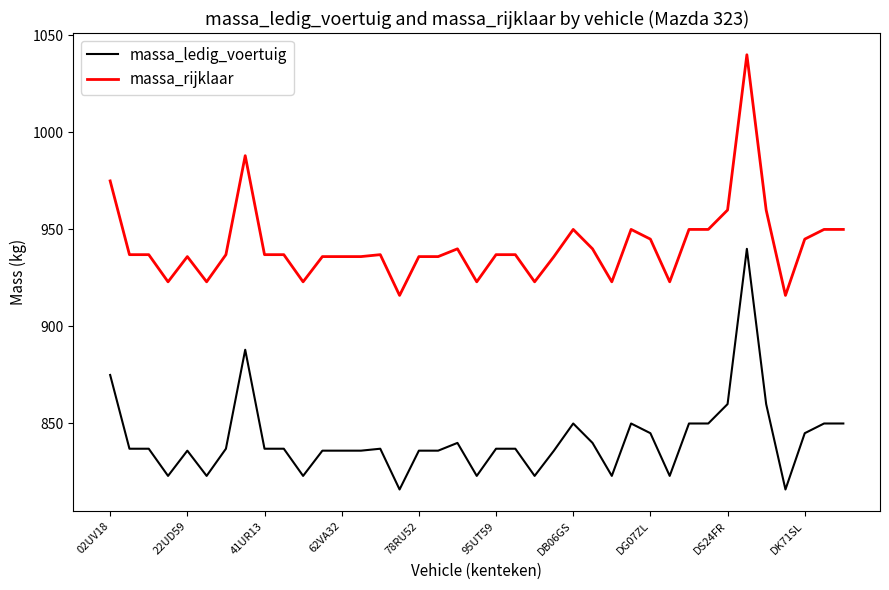

Which series has the largest total across all categories?

massa_rijklaar